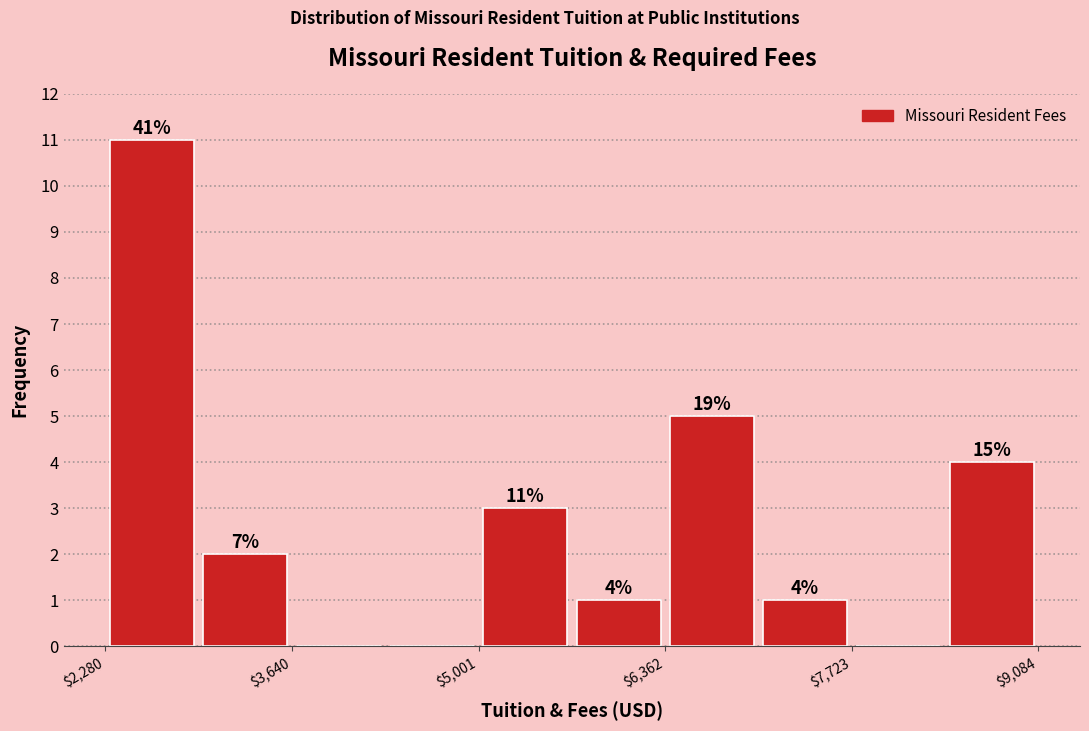

Read against the x-axis, roughly where is the centre of the tallest bar?

2600